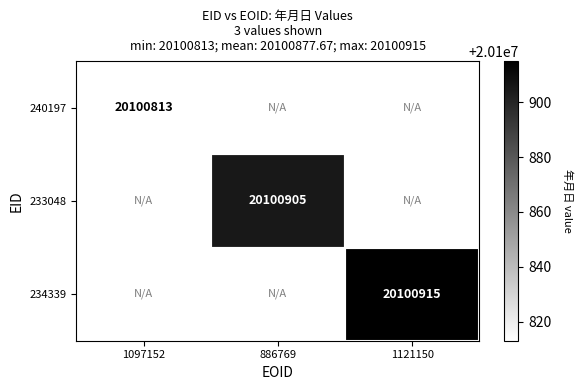

Is it true that 234339 equals 33900312 at 1121150?

False